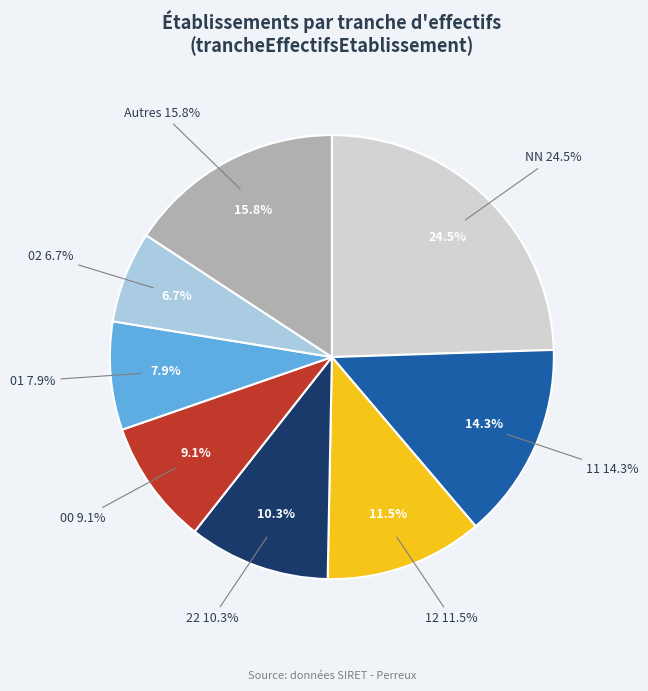

Does 22 account for over 50% of the chart?

No